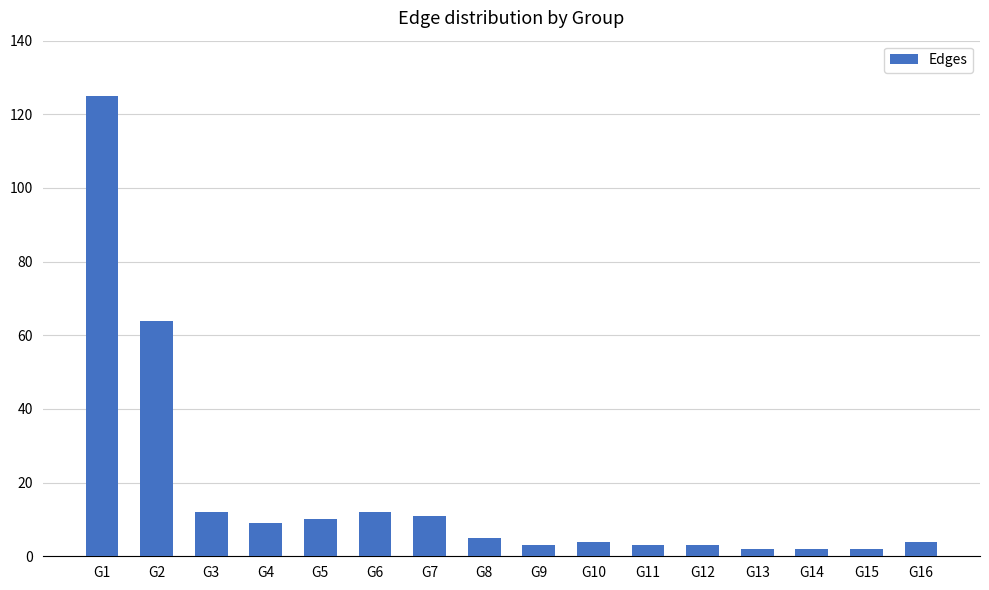

The value at G16 is 4. True or false?

True